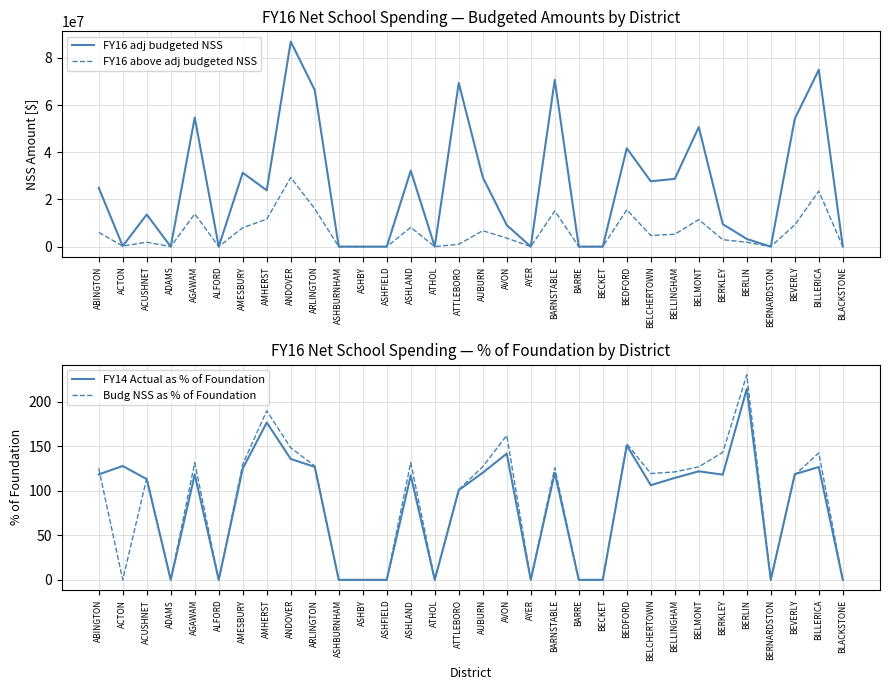

How many positive values does the Budg NSS as % of Foundation series have?

20